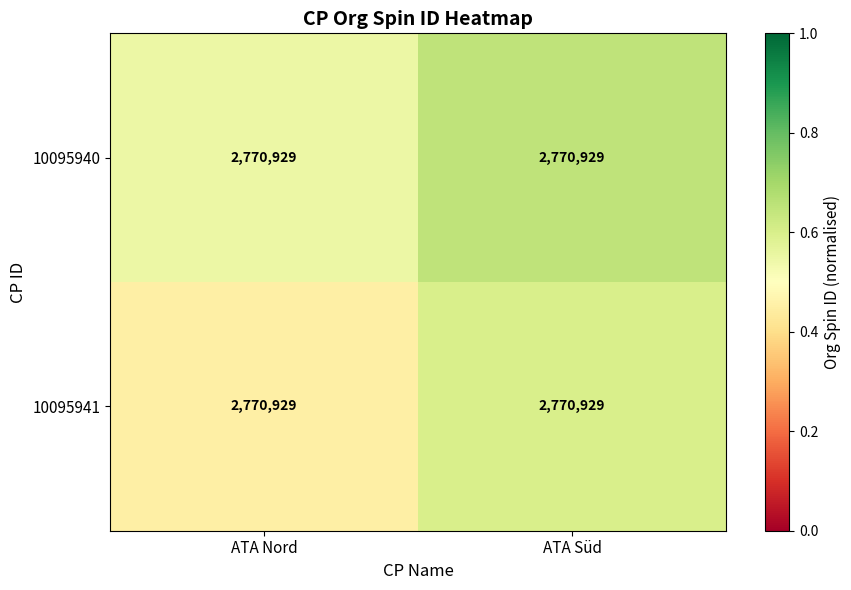

Which category has the highest value across all series?

ATA Süd